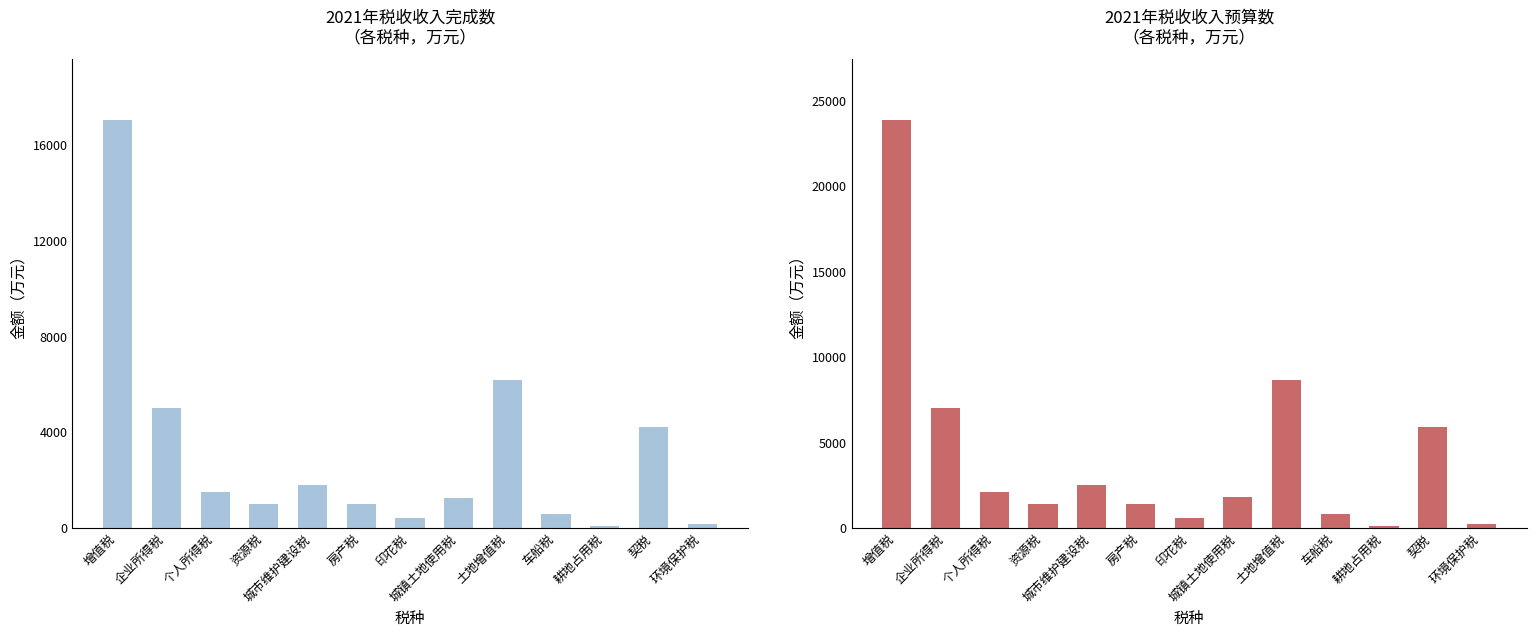

At which category is the sum across all series the highest?

增值税